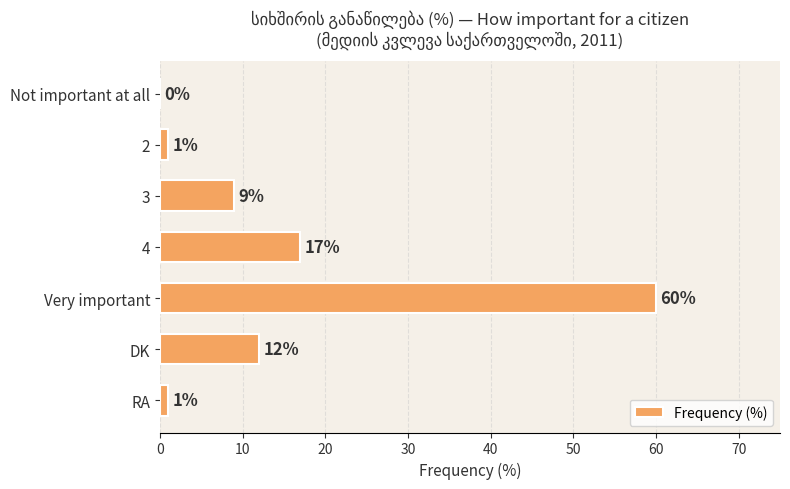

What is the maximum value shown in the chart?

60